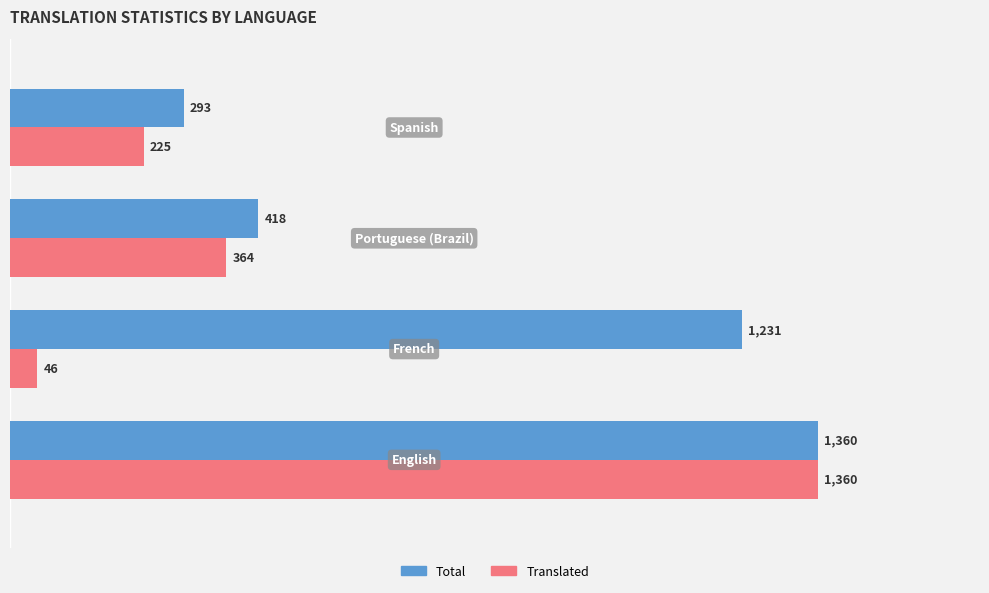

What is the maximum value shown in the chart?

1360